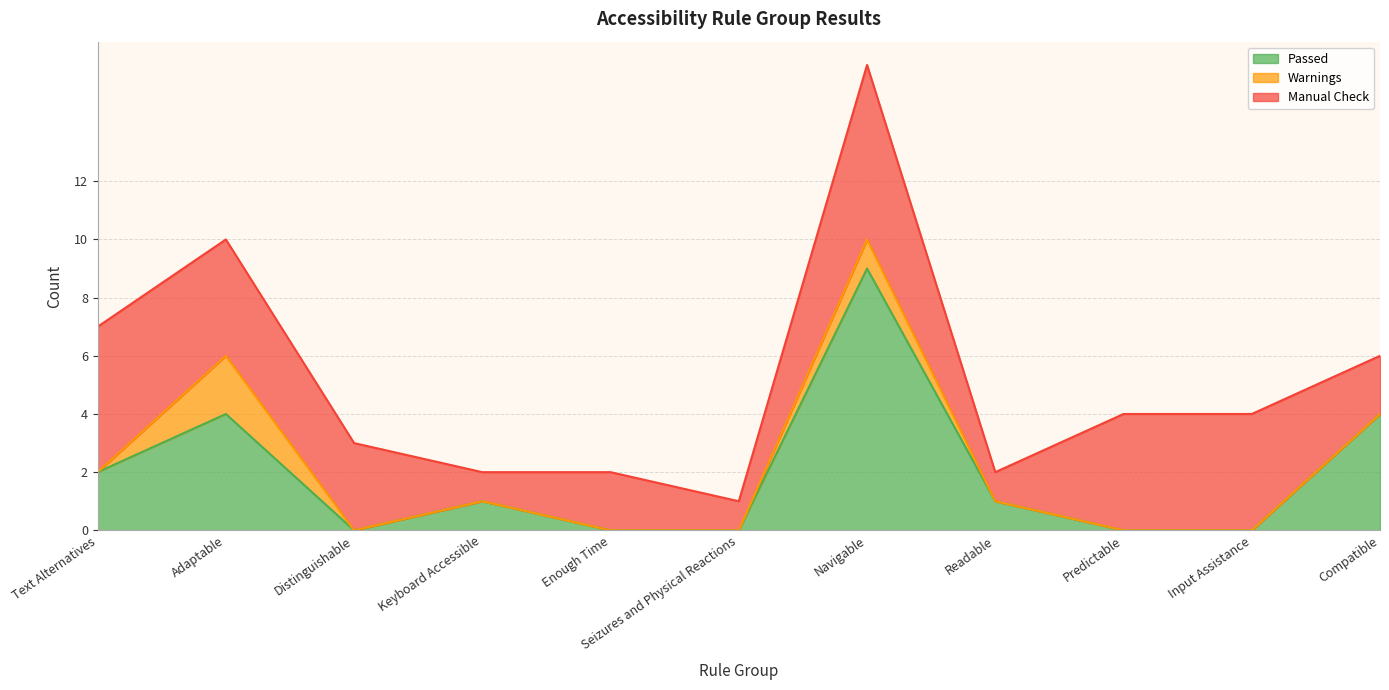

What is the label of the 1st point from the right?

Compatible